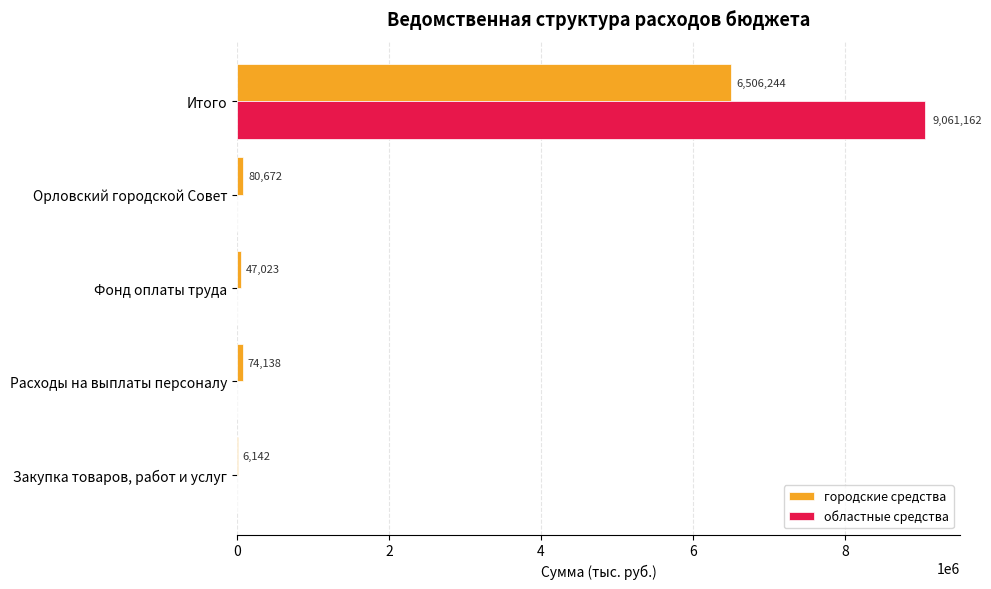

How many data points in городские средства are above 74137?

3